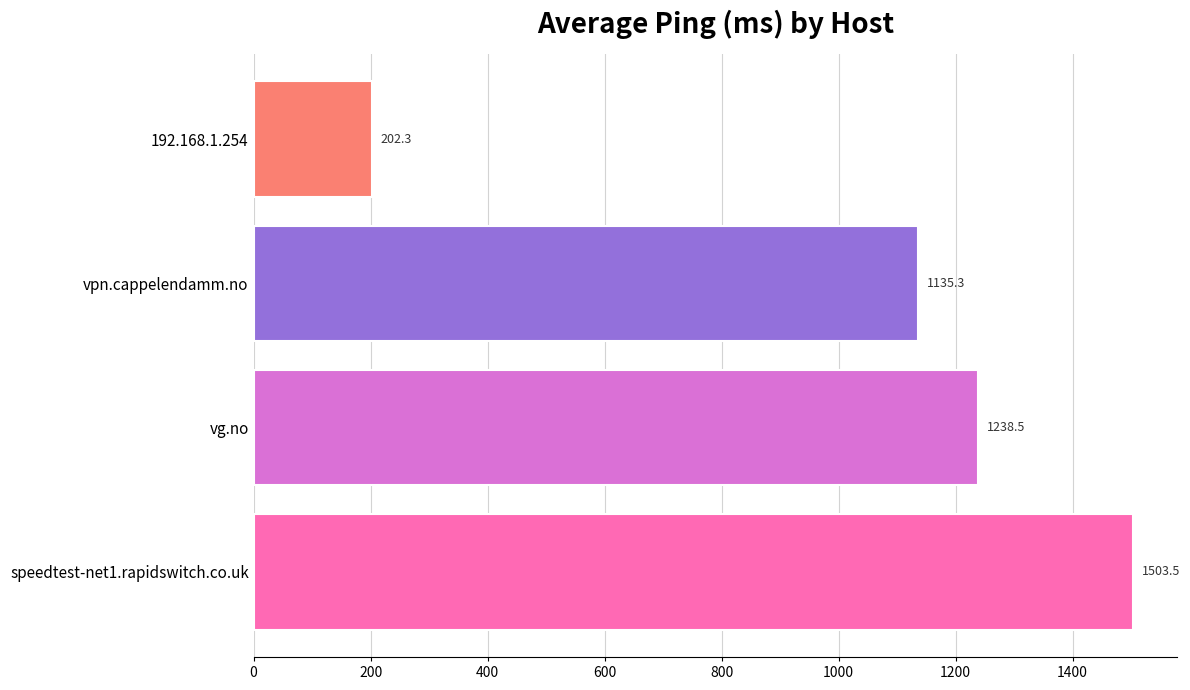

What is the sum of all values?

4079.6